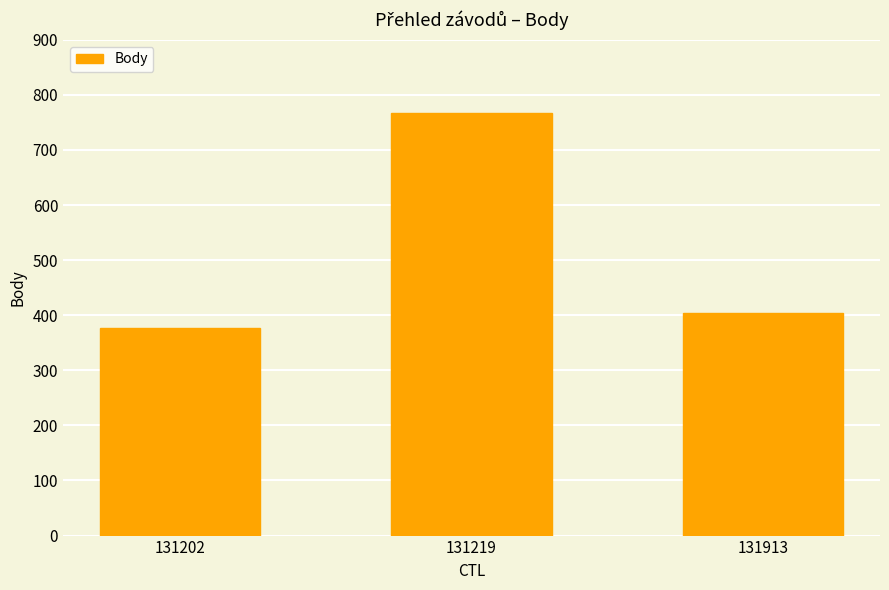

What is the sum of all values?

1549